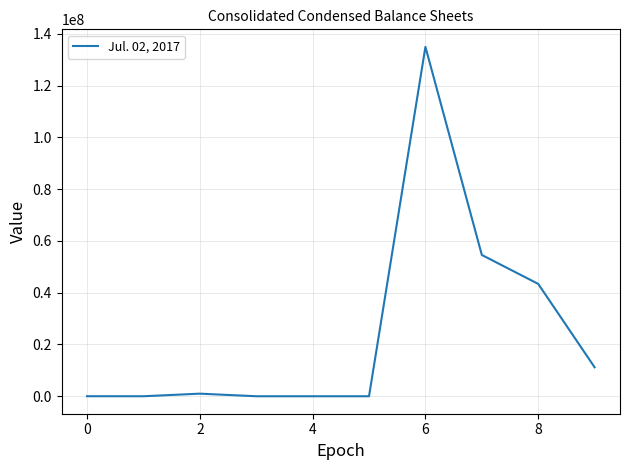

What is the greatest value displayed?

135000000.0